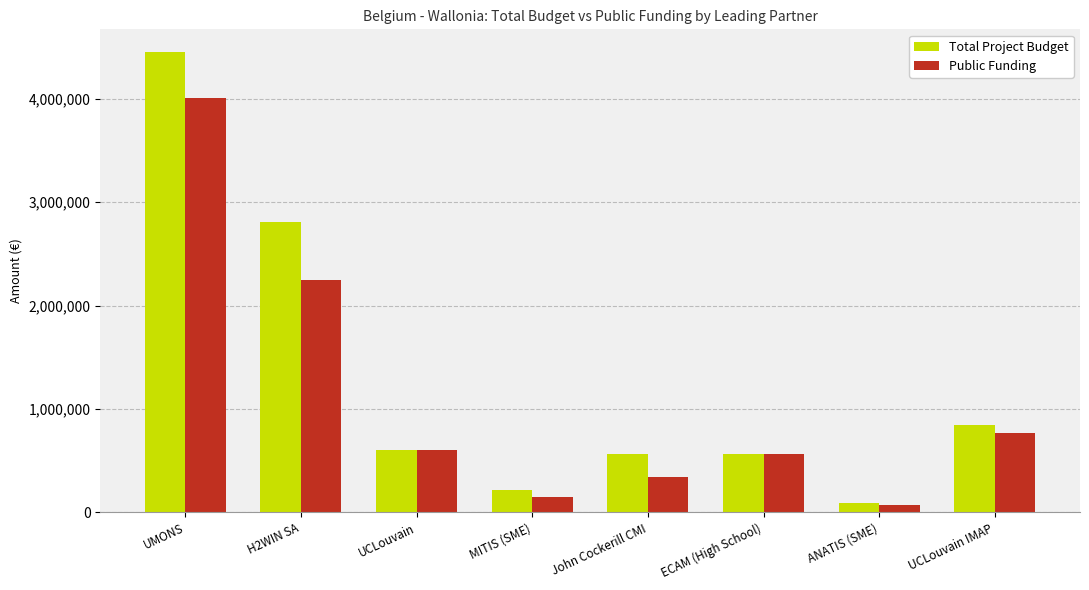

How many series are shown in this chart?

2